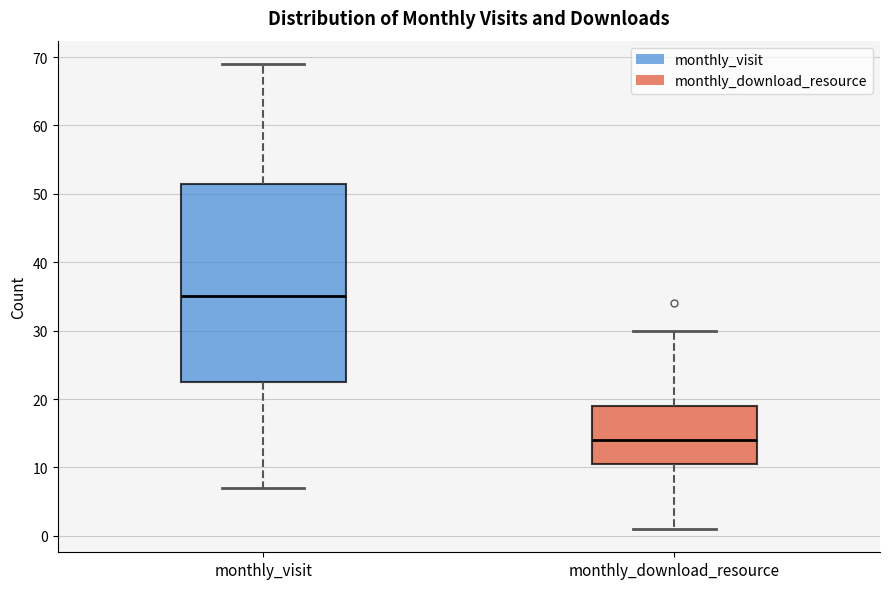

Reading left to right, transcribe this box plot: for each box, give where its median line is, the range the box spans, and where its two whiskers end, as read against the y-axis. The values are not printed on the chart, so give them approximately, as read against the axis.

monthly_visit: median 35, box 23 to 52, whiskers 7 to 69
monthly_download_resource: median 14, box 11 to 19, whiskers 1 to 30